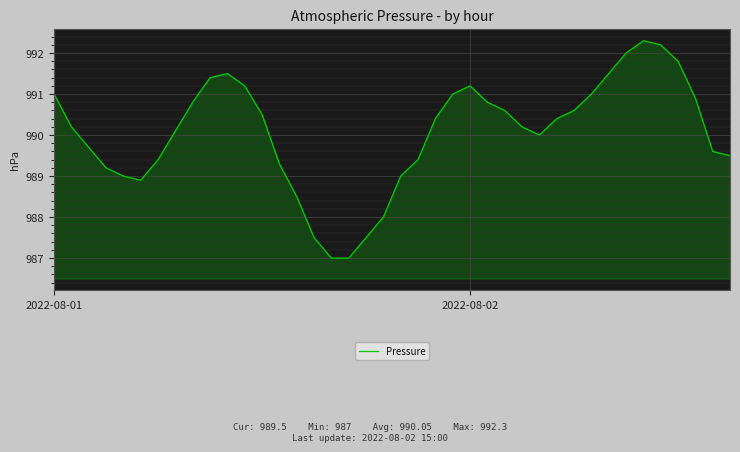

What is the difference between the maximum and minimum values?

5.3